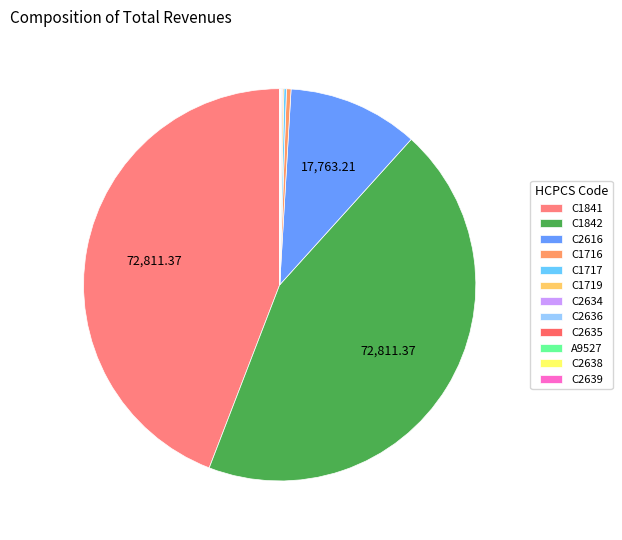

Do C2636 and C2638 together represent more than half of the pie?

No